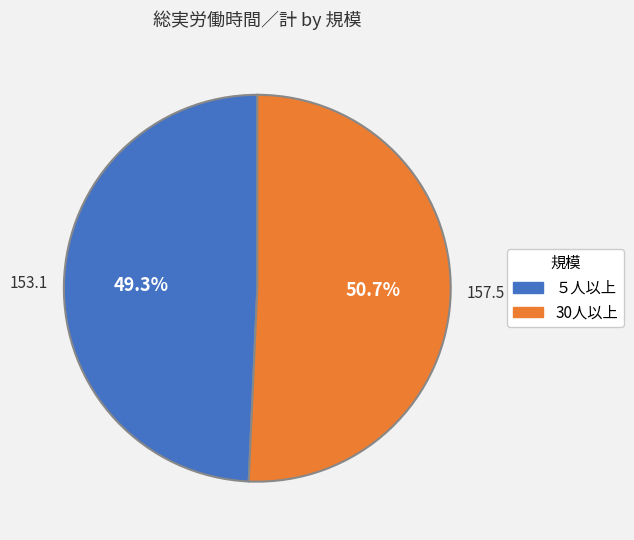

To the nearest percent, what is the average slice percentage?

50%